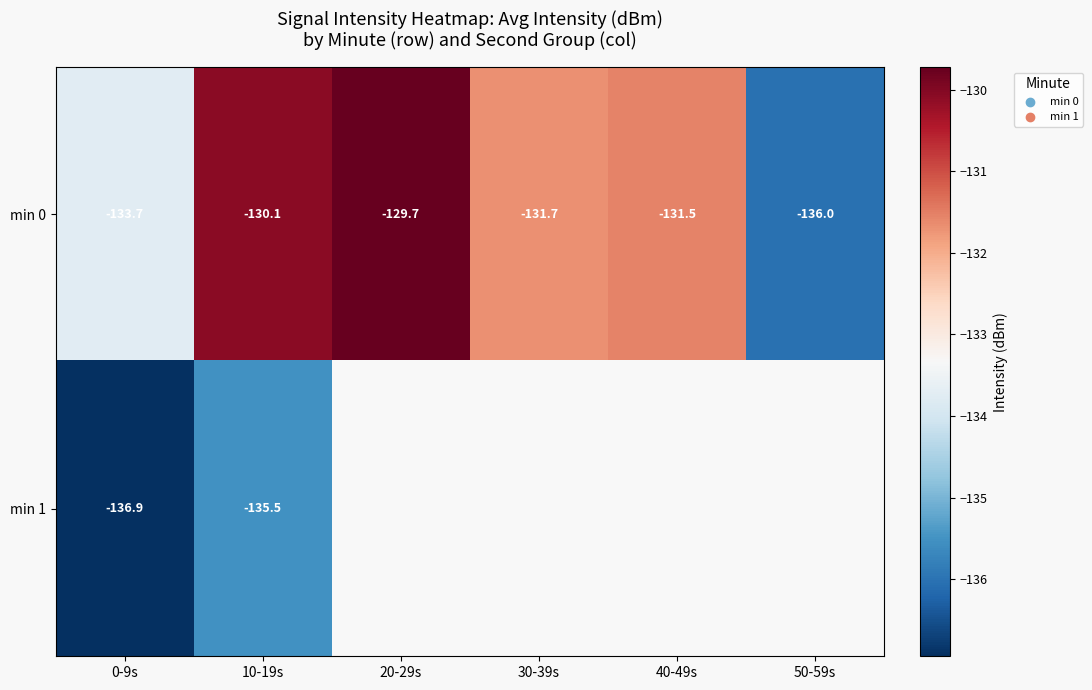

Rank the series at 10-19s from highest to lowest value.

min 0, min 1